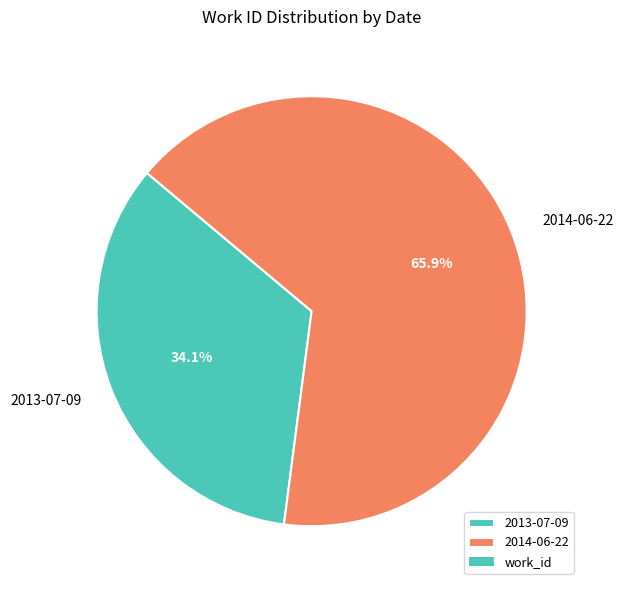

Which has a higher value, 2014-06-22 or 2013-07-09?

2014-06-22